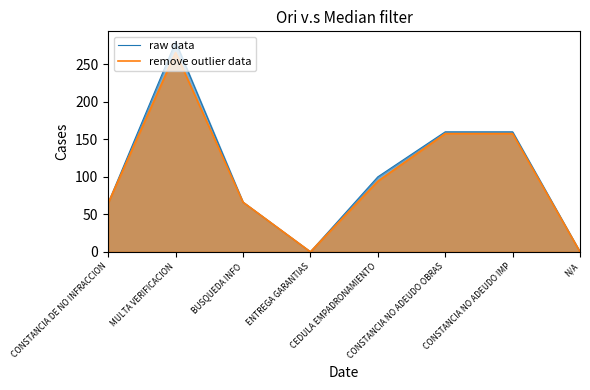

Between MULTA VERIFICACION and CEDULA EMPADRONAMIENTO, which series saw the biggest shift?

raw data